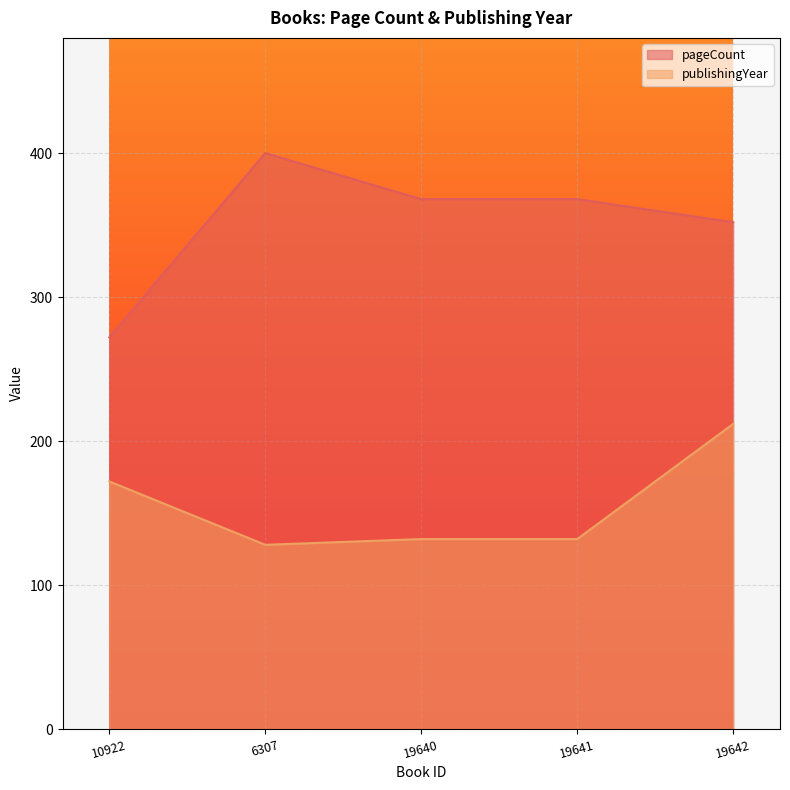

How many values in the publishingYear series are below 132?

1